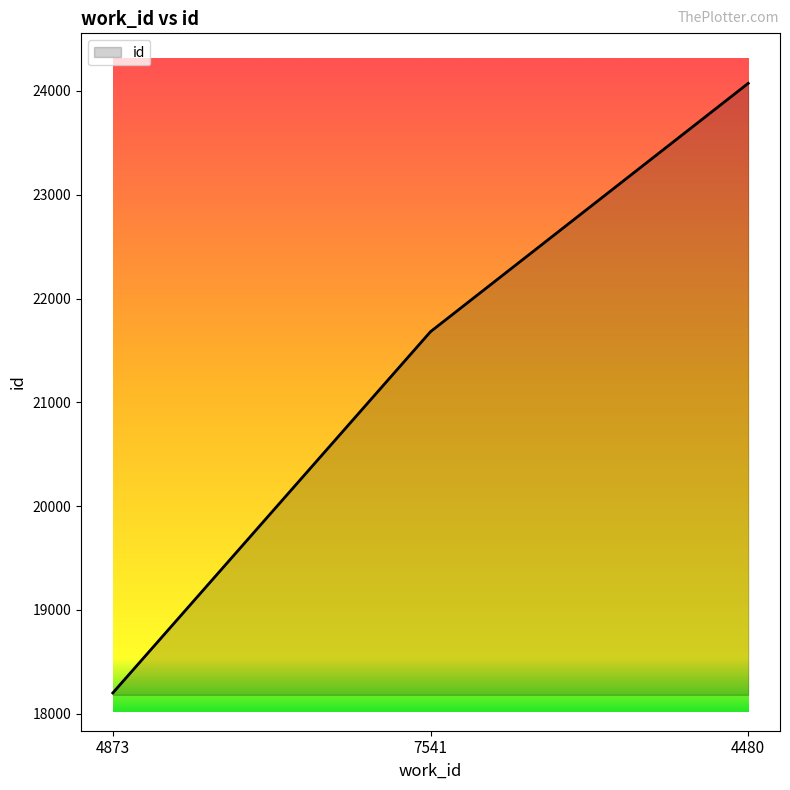

How many lines are shown in the chart?

1